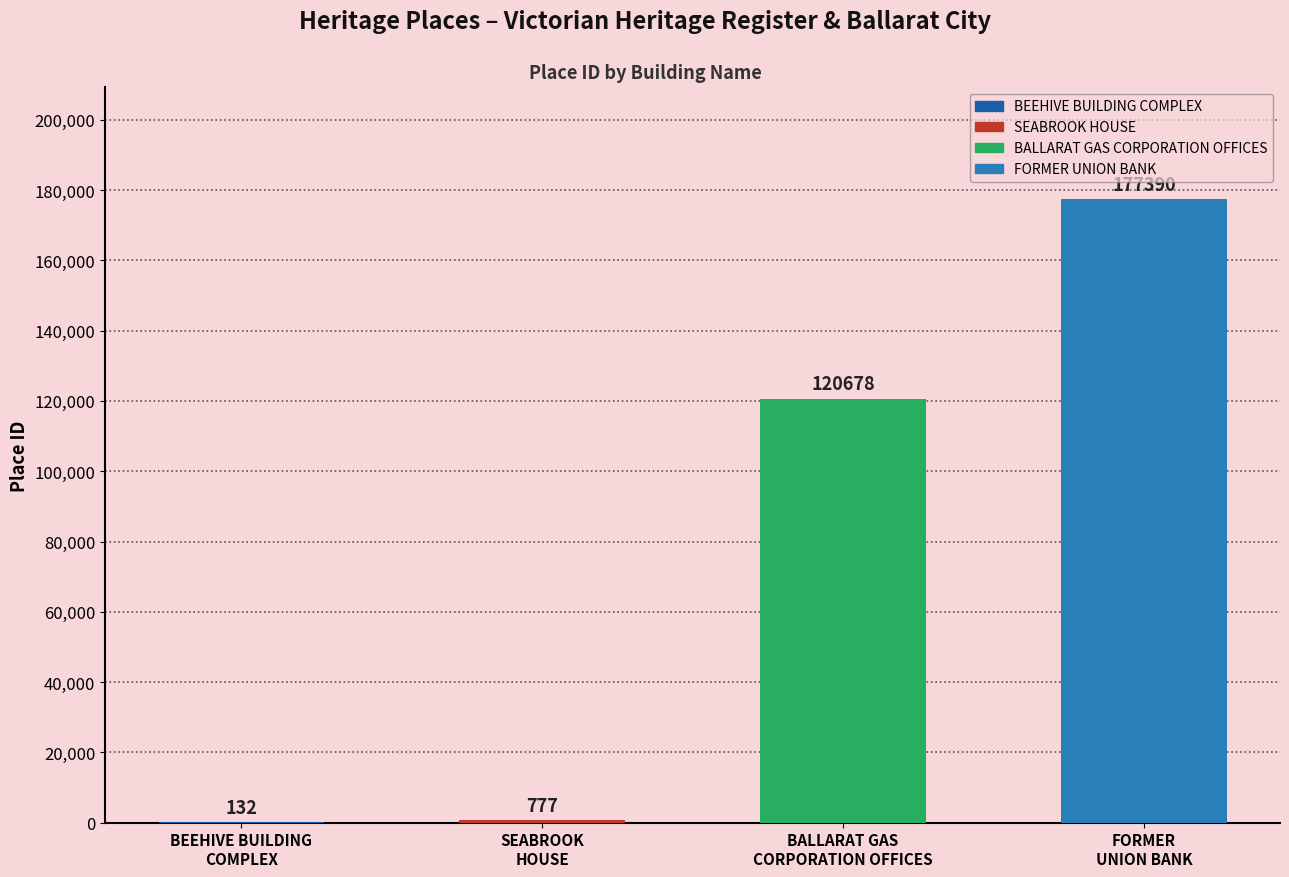

What is the maximum value shown in the chart?

177390